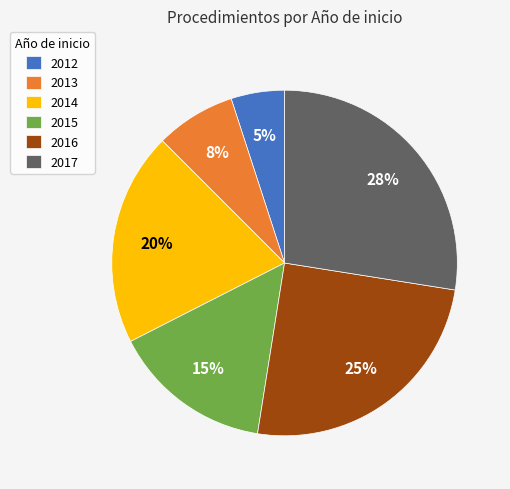

How many segments does this pie chart have?

6